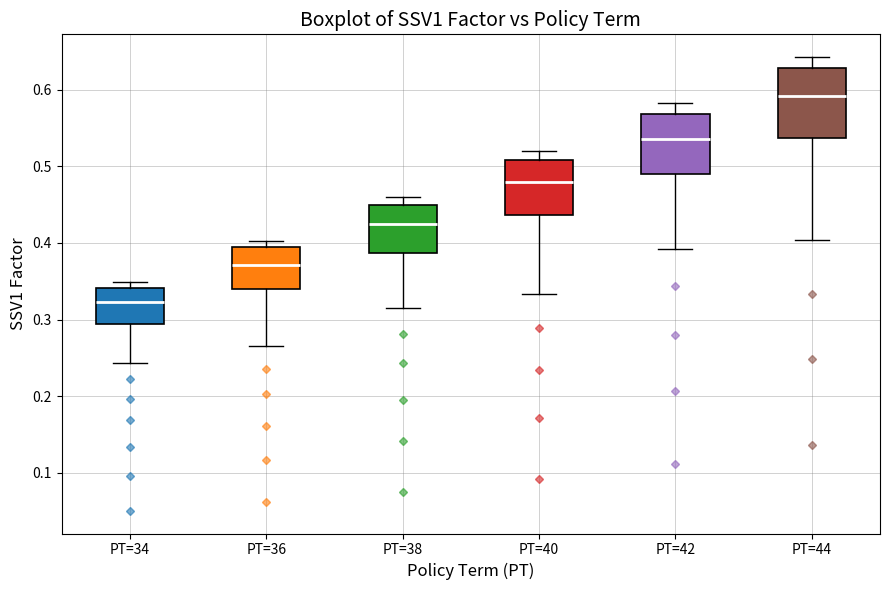

Reading left to right, read every box against the y-axis: the position of its median line, the range the box covers, and the ends of its whiskers. The values are not printed on the chart, so give them approximately, as read against the axis.

PT=34: median 0.32, box 0.29 to 0.34, whiskers 0.24 to 0.35
PT=36: median 0.37, box 0.34 to 0.39, whiskers 0.27 to 0.40
PT=38: median 0.43, box 0.39 to 0.45, whiskers 0.32 to 0.46
PT=40: median 0.48, box 0.44 to 0.51, whiskers 0.33 to 0.52
PT=42: median 0.54, box 0.49 to 0.57, whiskers 0.39 to 0.58
PT=44: median 0.59, box 0.54 to 0.63, whiskers 0.40 to 0.64